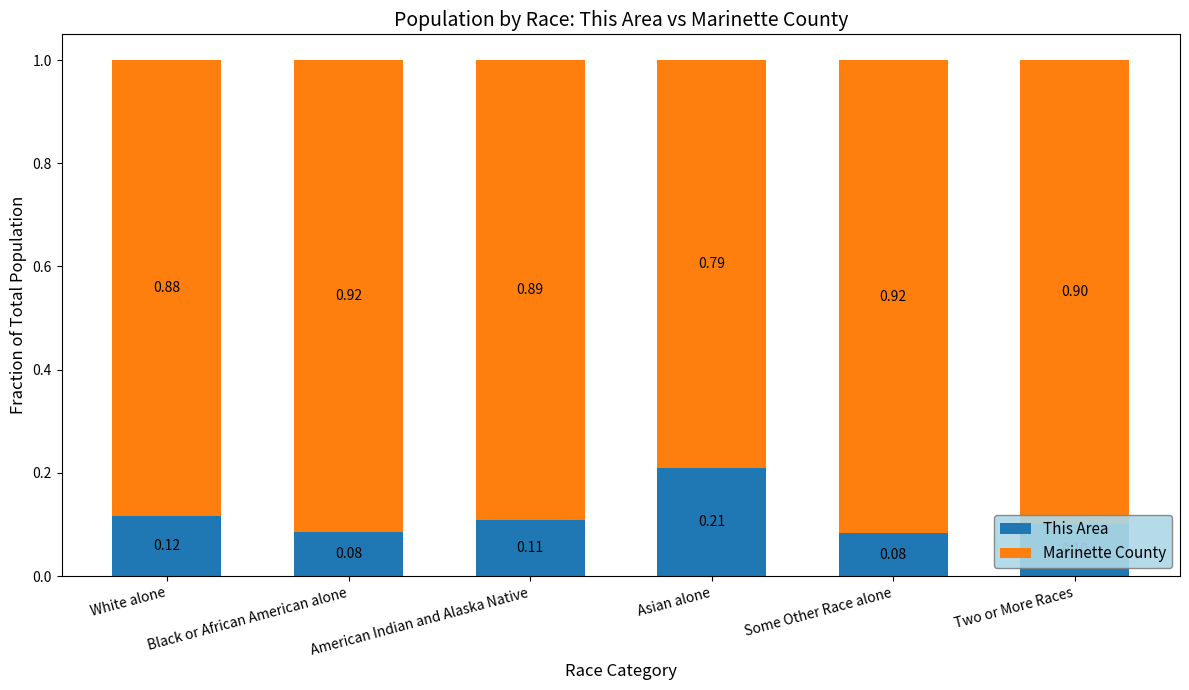

What is the sum of all This Area values?

0.7